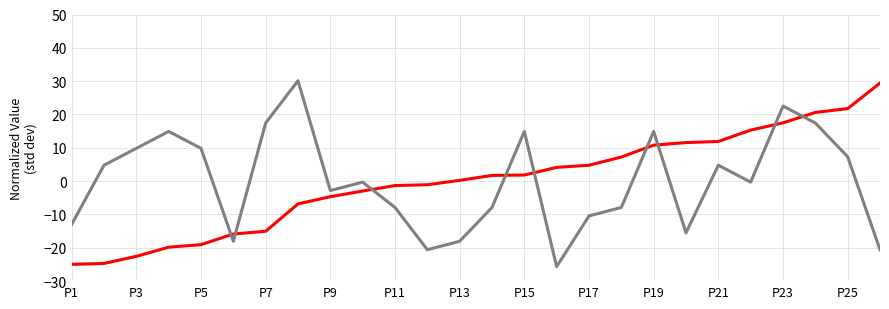

What is the minimum value shown in the chart?

-25.6